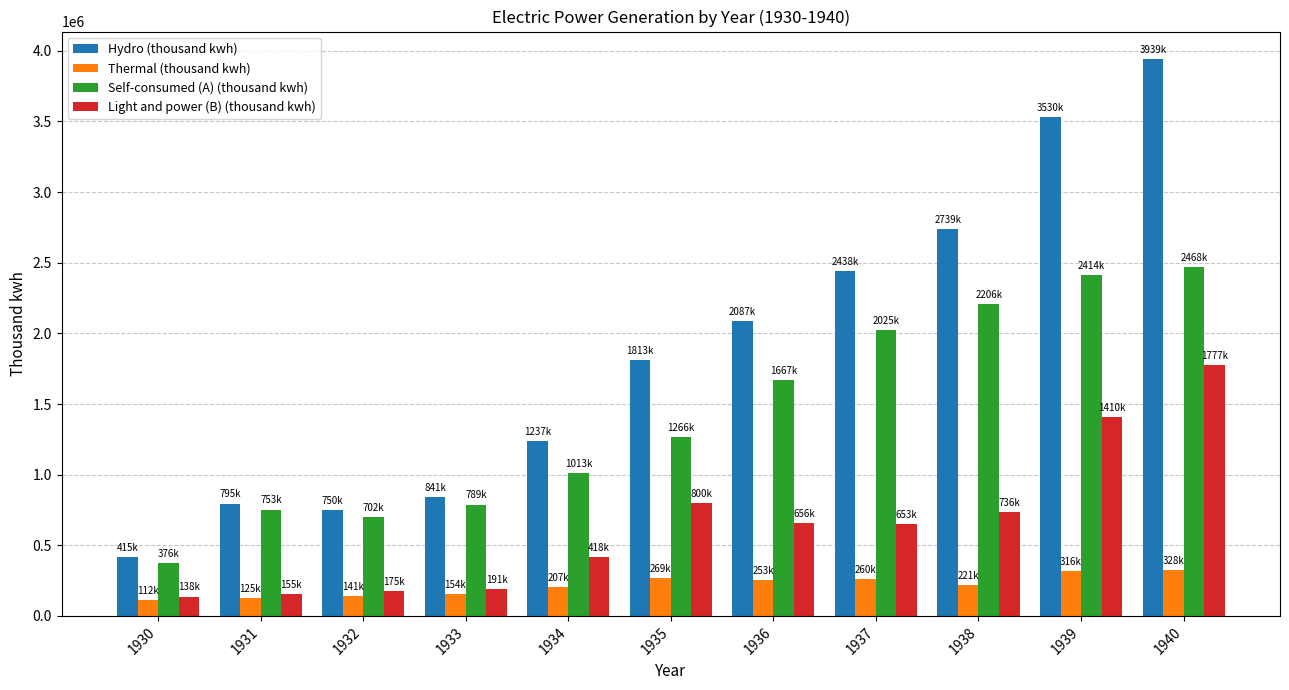

What is the sum of the Hydro (thousand kwh) values at 1934 and 1938?

3976311.1